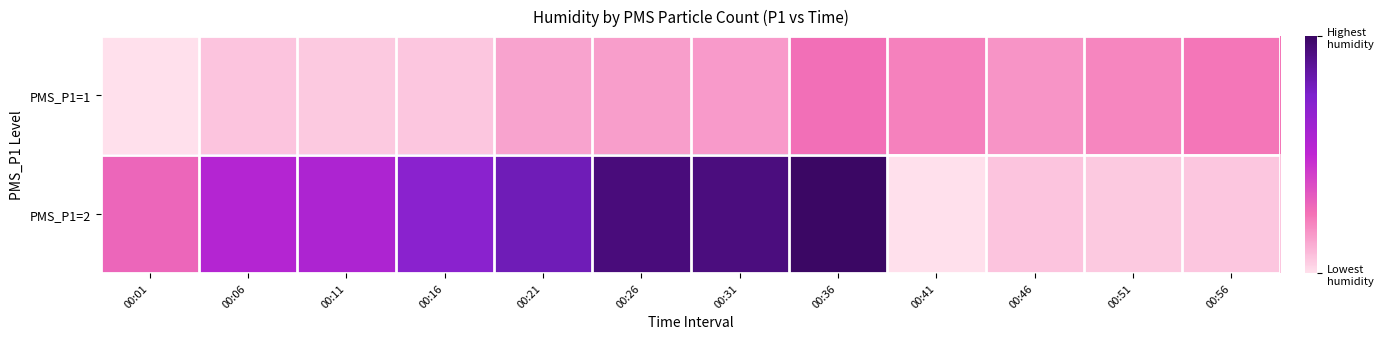

At how many categories does at least one series exceed 43?

7